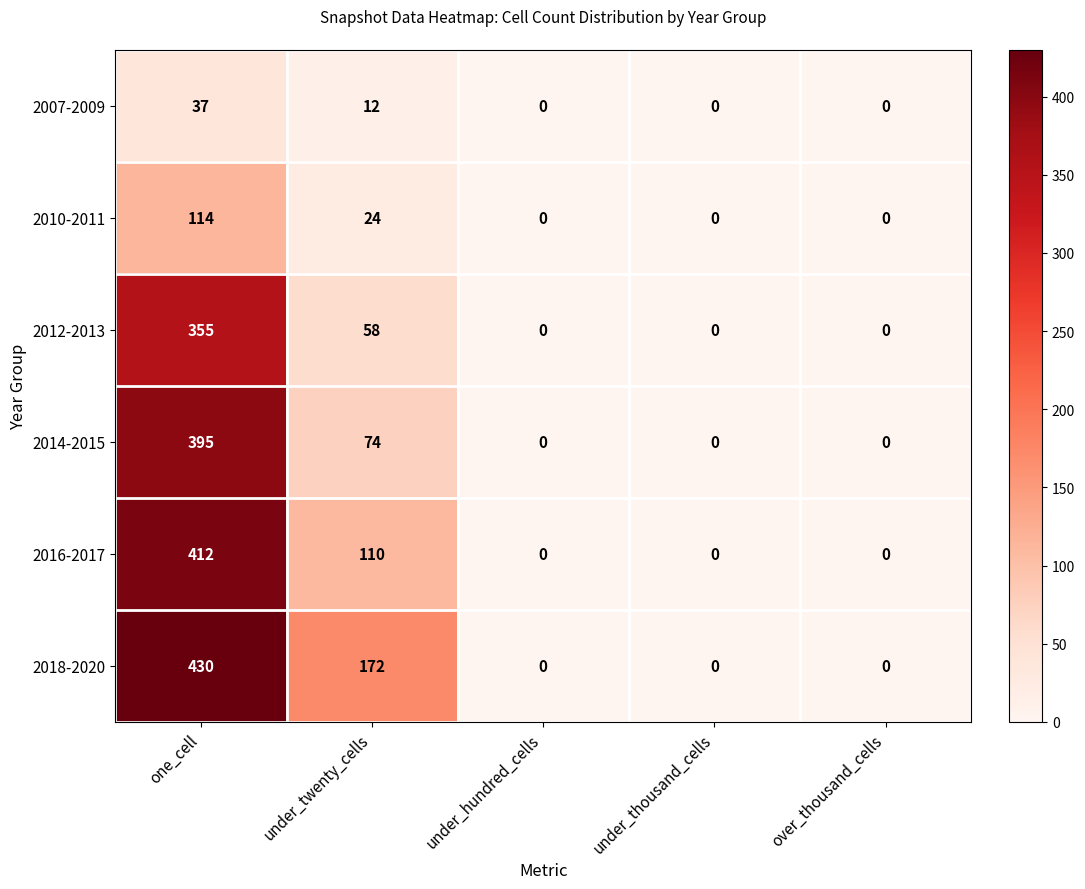

At which label does 2012-2013 reach its peak?

one_cell